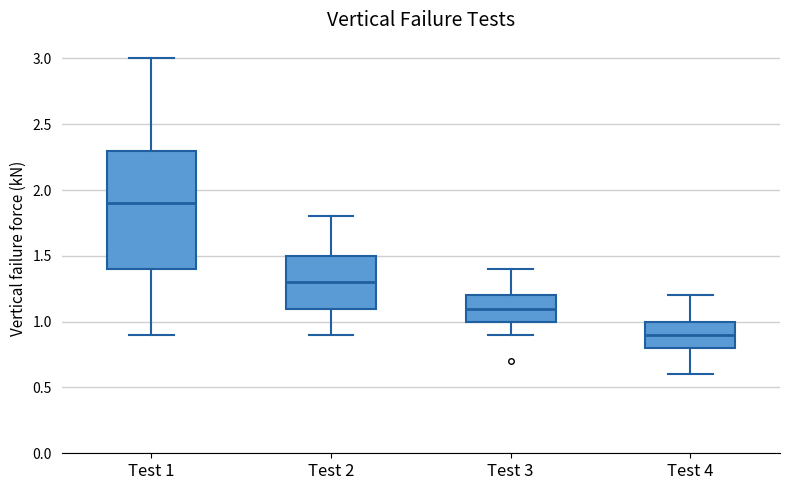

Reading left to right, transcribe this box plot: for each box, give where its median line is, the range the box spans, and where its two whiskers end, as read against the y-axis. The values are not printed on the chart, so give them approximately, as read against the axis.

Test 1: median 1.9, box 1.4 to 2.3, whiskers 0.9 to 3.0
Test 2: median 1.3, box 1.1 to 1.5, whiskers 0.9 to 1.8
Test 3: median 1.1, box 1.0 to 1.2, whiskers 0.9 to 1.4
Test 4: median 0.9, box 0.8 to 1.0, whiskers 0.6 to 1.2